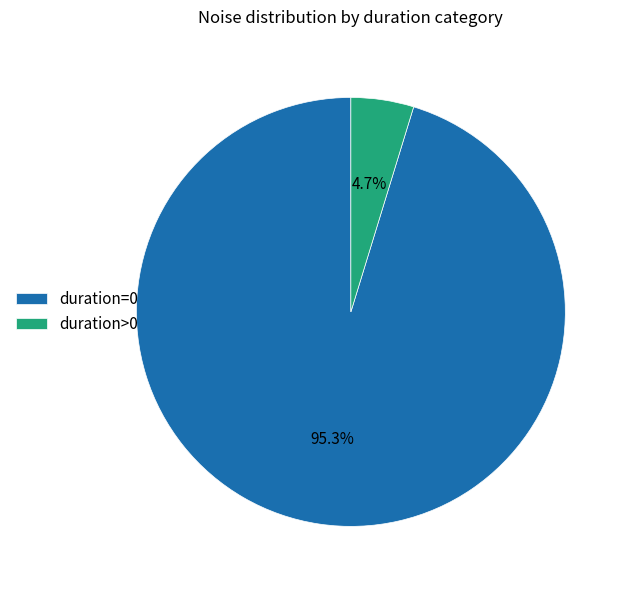

Combined, do duration=0 and duration>0 account for over 50%?

Yes